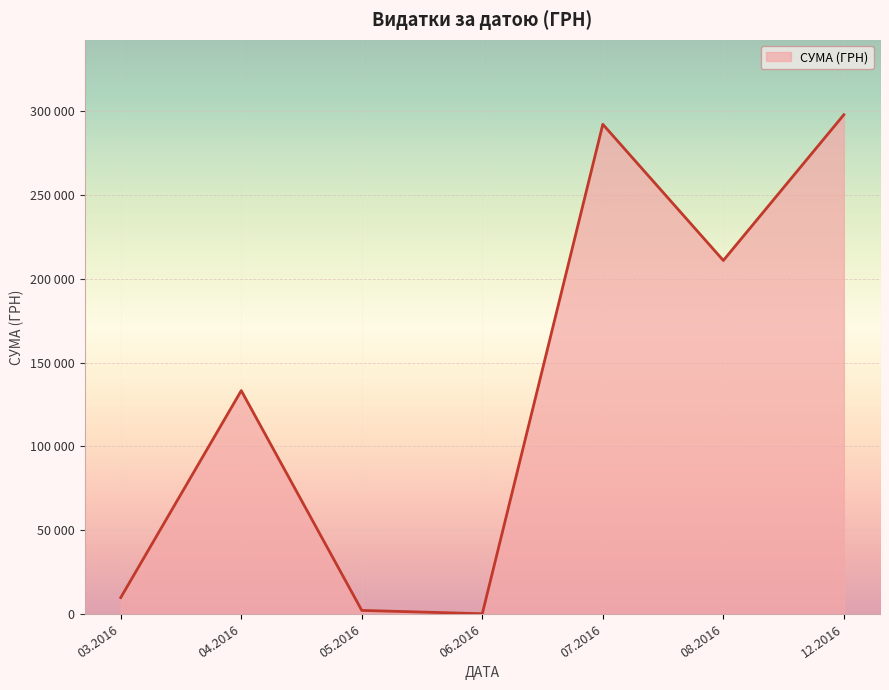

Is this an area chart (filled region under the line)?

Yes